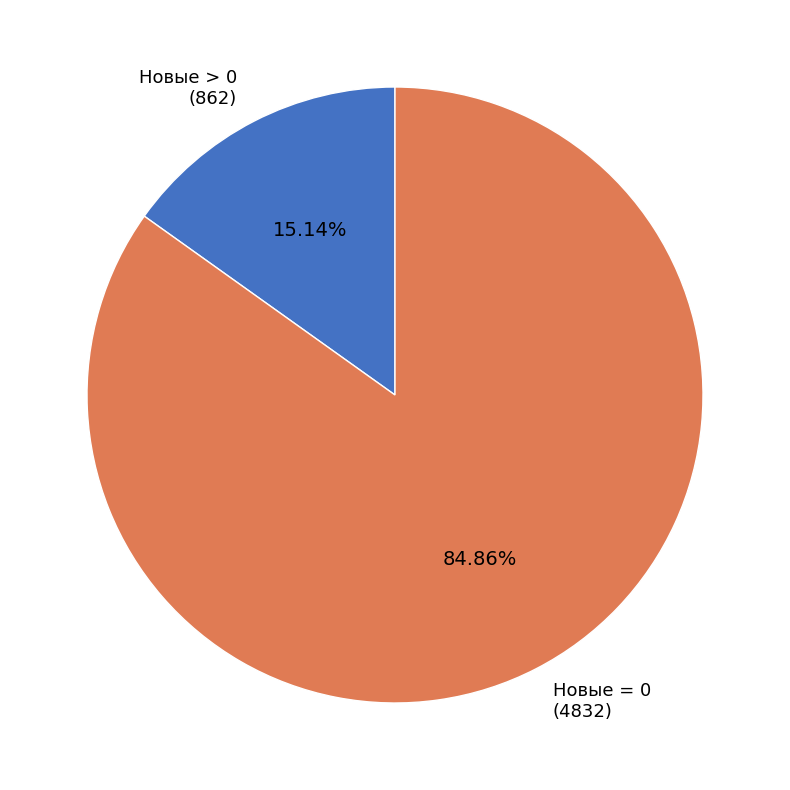

What is the ratio of the value at Новые = 0 to the value at Новые > 0?

5.6